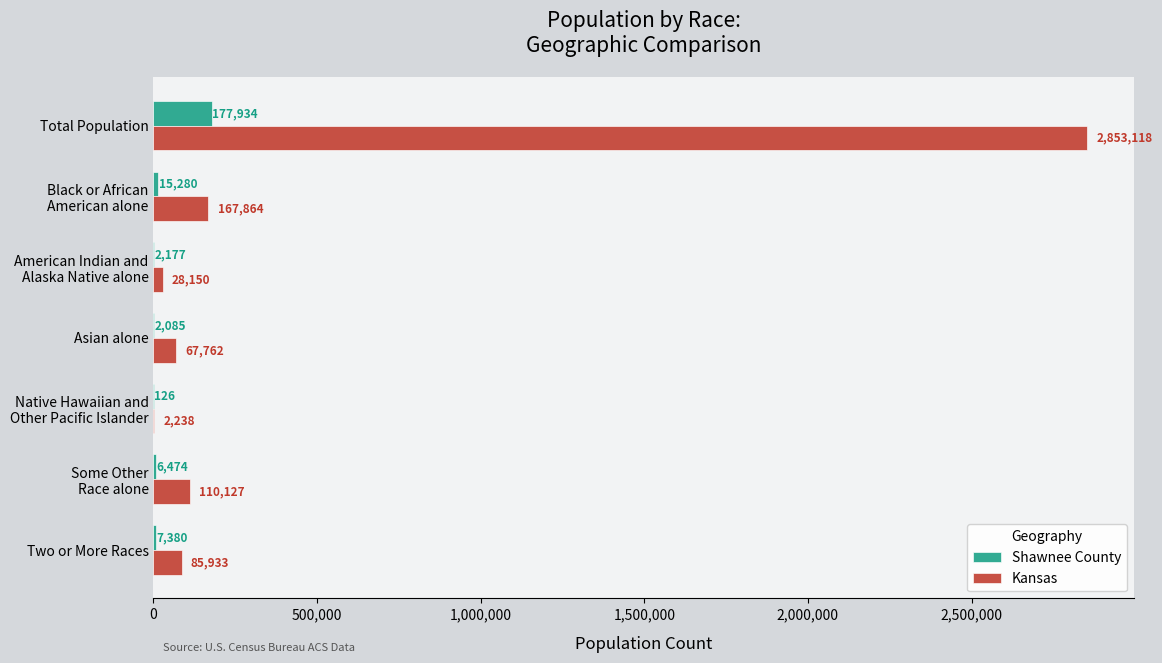

What is the total value across all series at Two or More Races?

93313